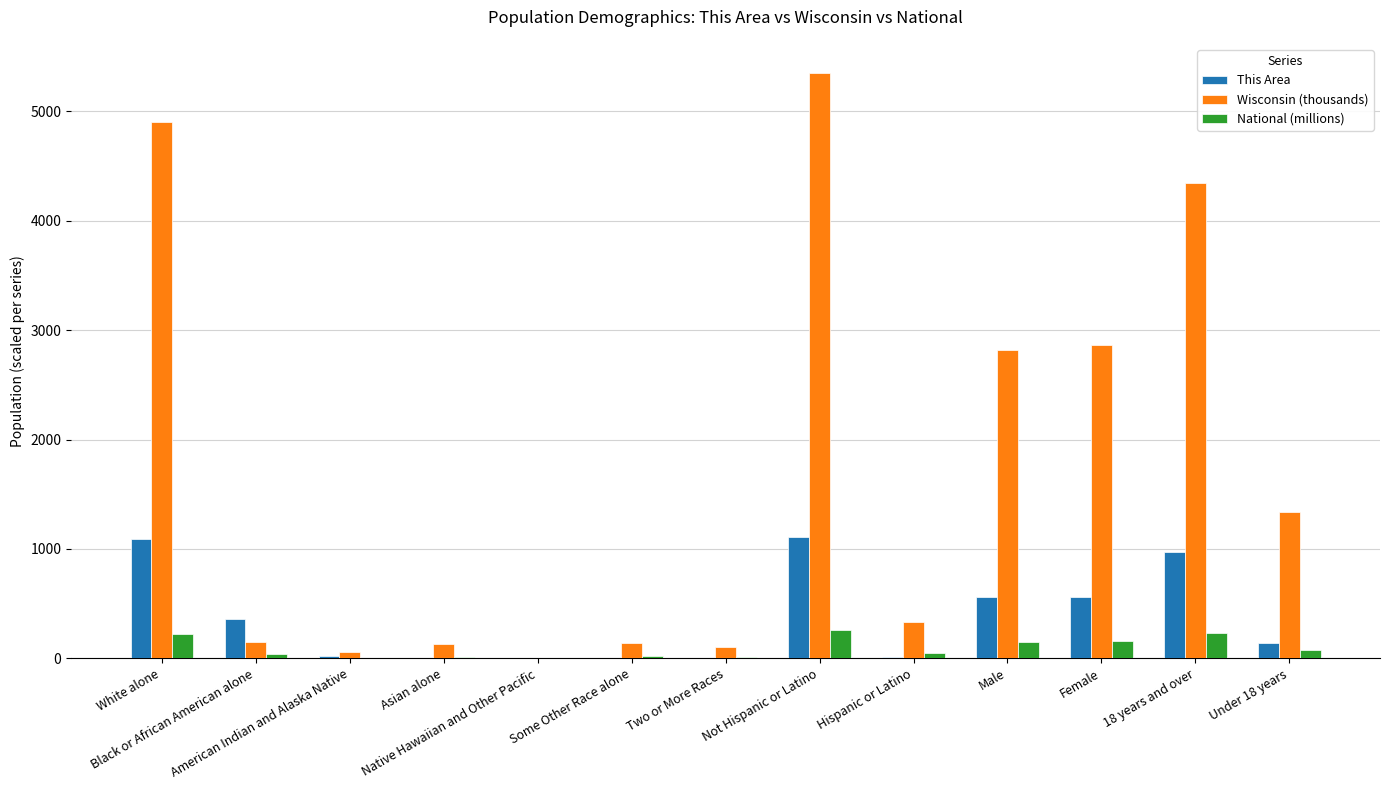

The value of National (millions) at Not Hispanic or Latino is 258.3. True or false?

True